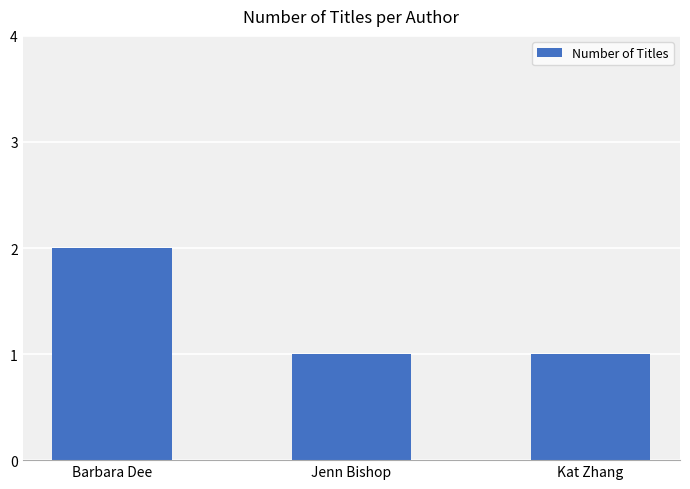

Count the values in the range 1 to 2.

3